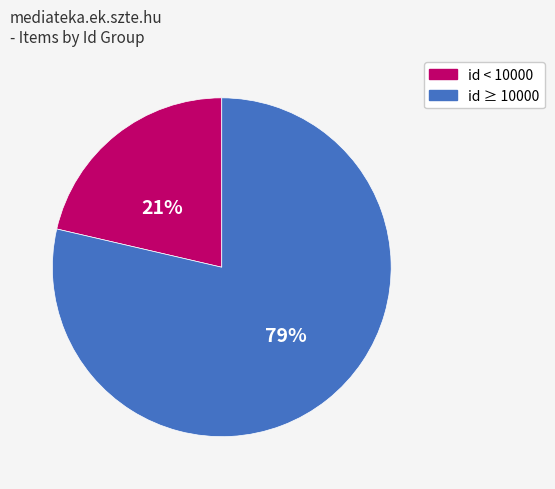

To the nearest percent, what percentage of the pie is id ≥ 10000?

79%